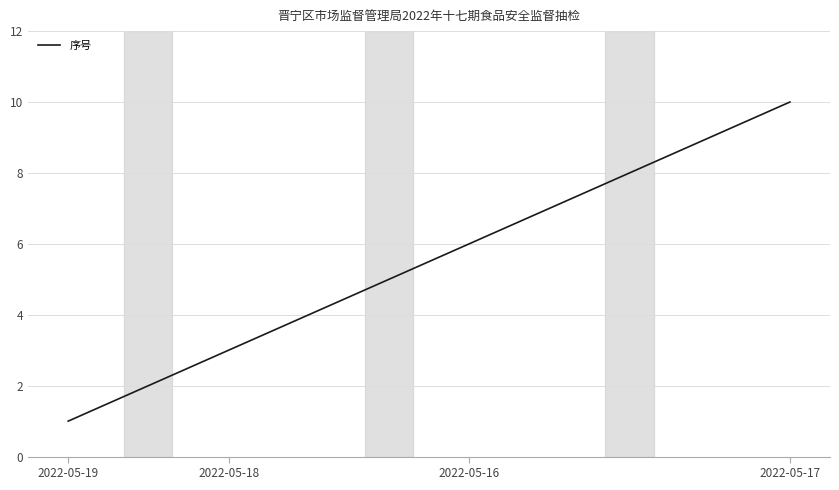

What is the difference between the maximum and minimum values?

9